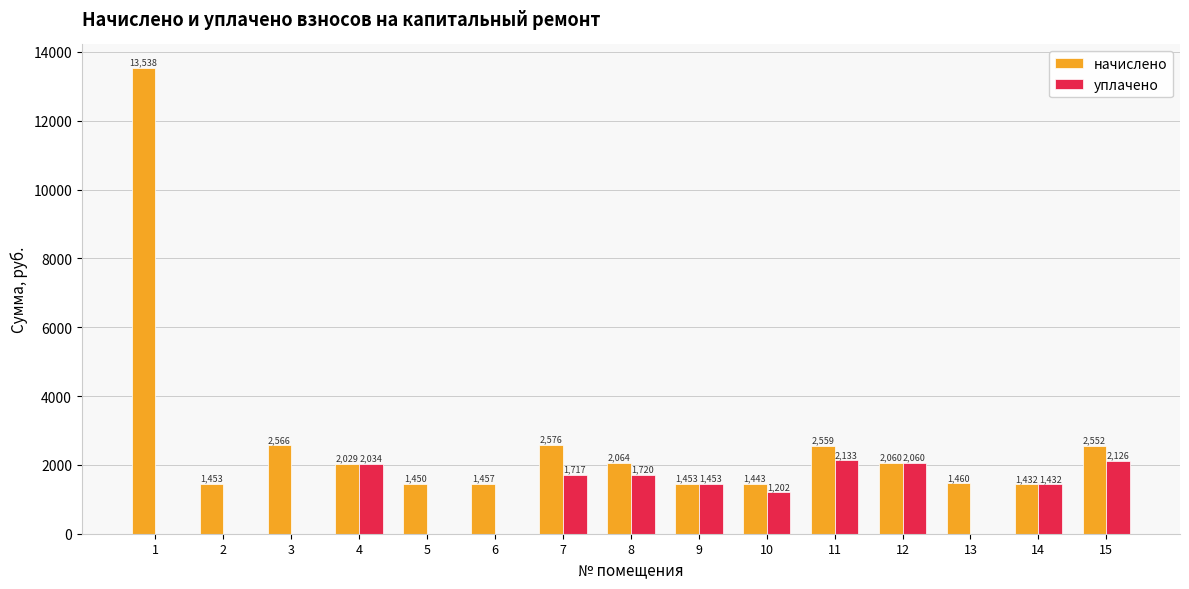

Is the value of уплачено at 14 greater than the value of начислено at 2?

No